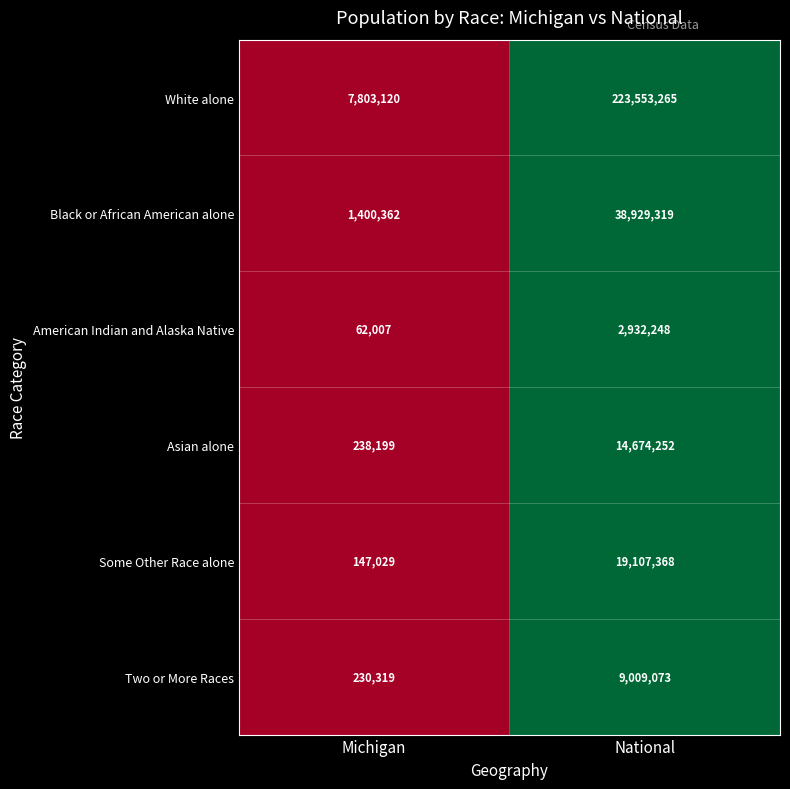

The Black or African American alone series shows 38929319 at National. True or false?

True